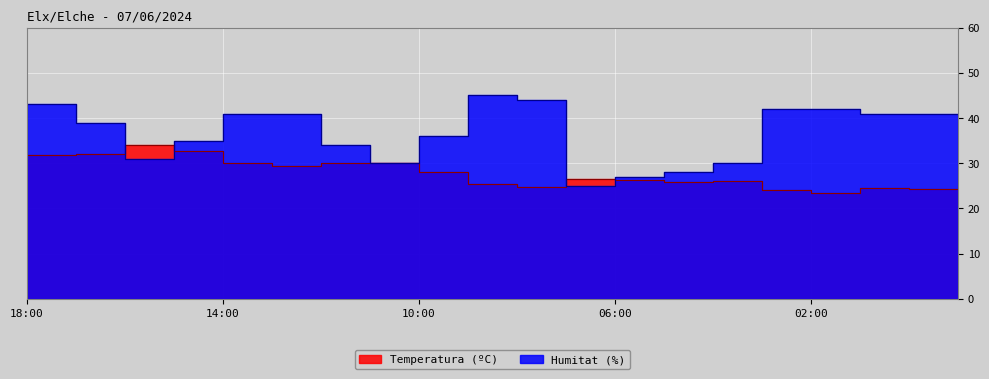

What are all the series names shown in the legend?

Temperatura (ºC), Humitat (%)